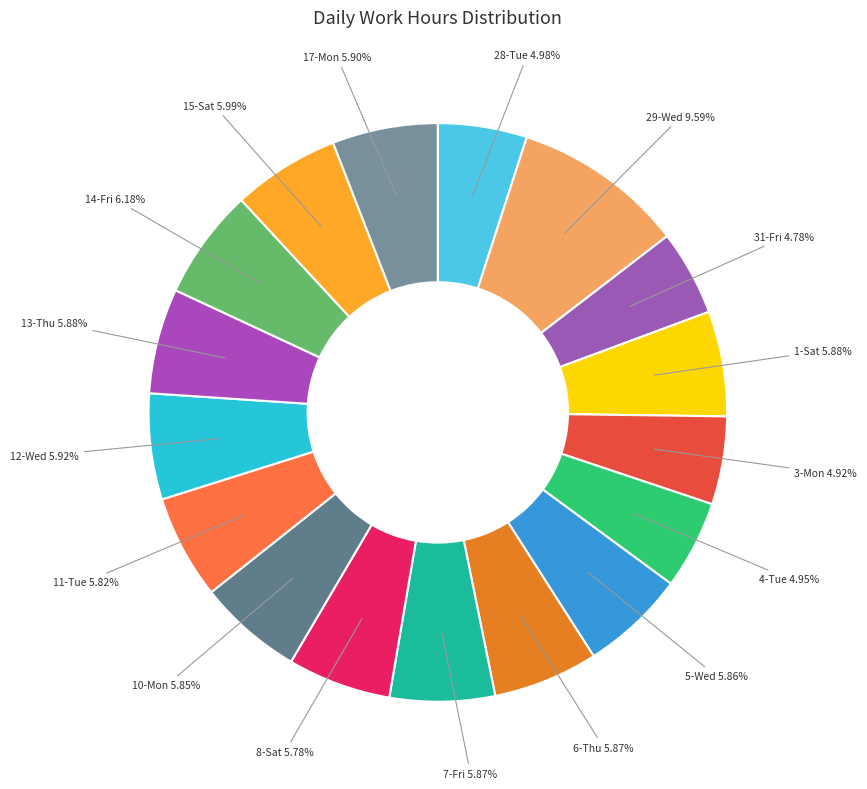

The 7-Fri slice represents 16% of the pie. True or false?

False